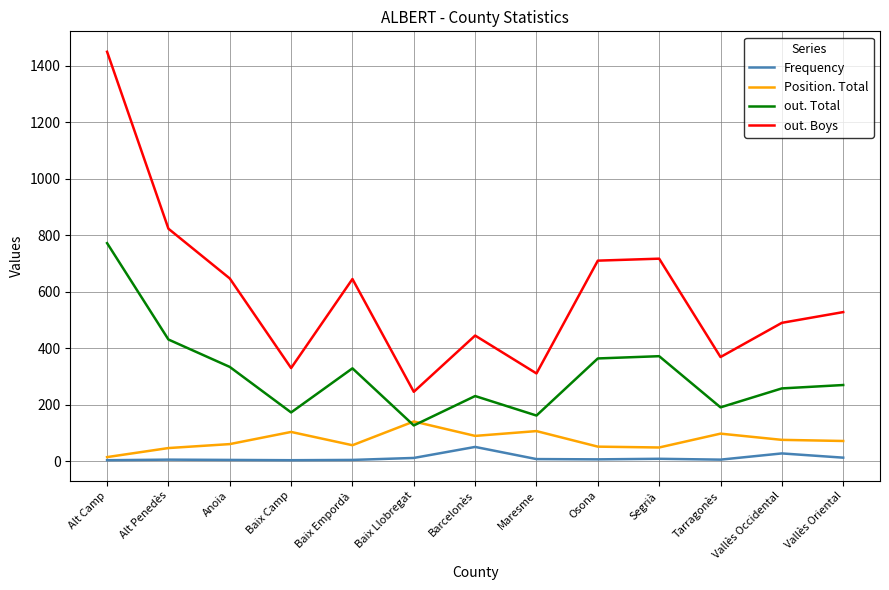

Which series has the largest total across all categories?

out. Boys